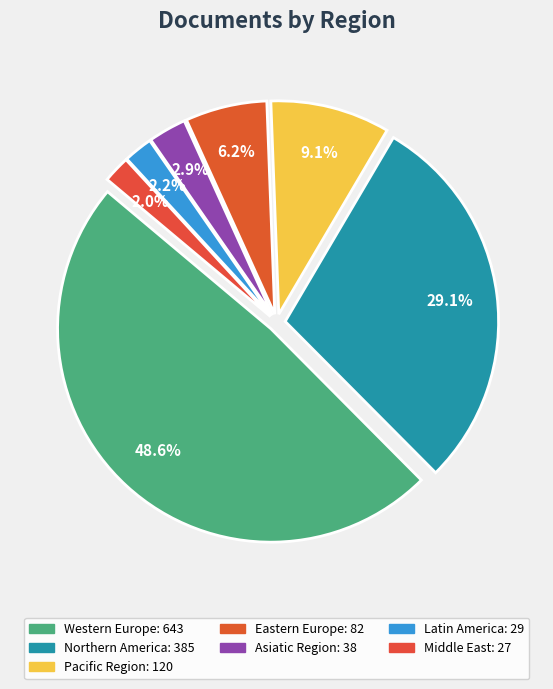

To the nearest percent, what percentage of the pie is Middle East?

2%